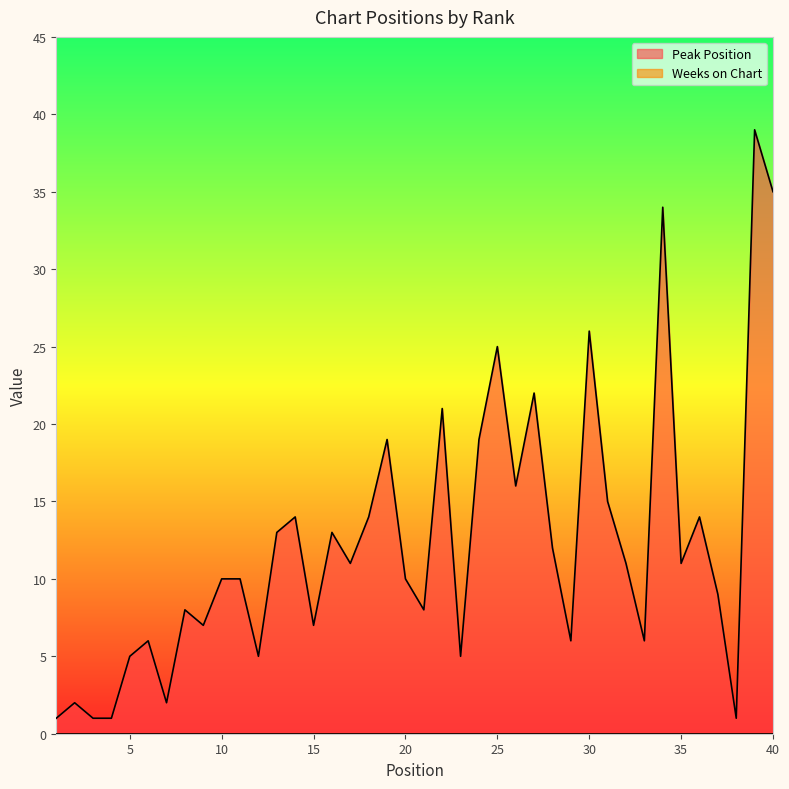

What is the difference between the maximum and second lowest values?

38